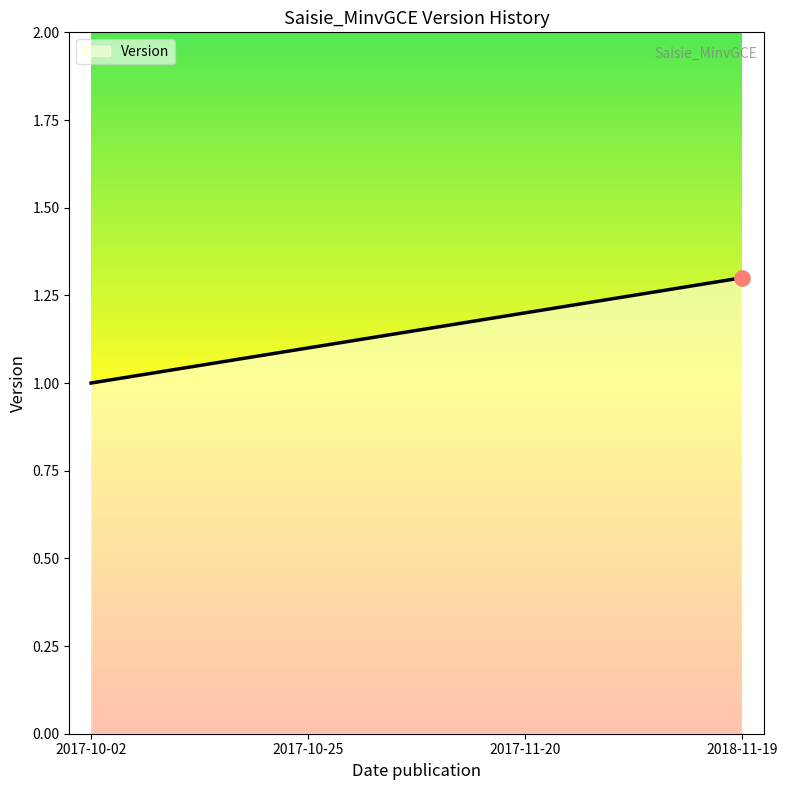

Between 2017-10-25 and 2017-11-20, which is larger?

2017-11-20